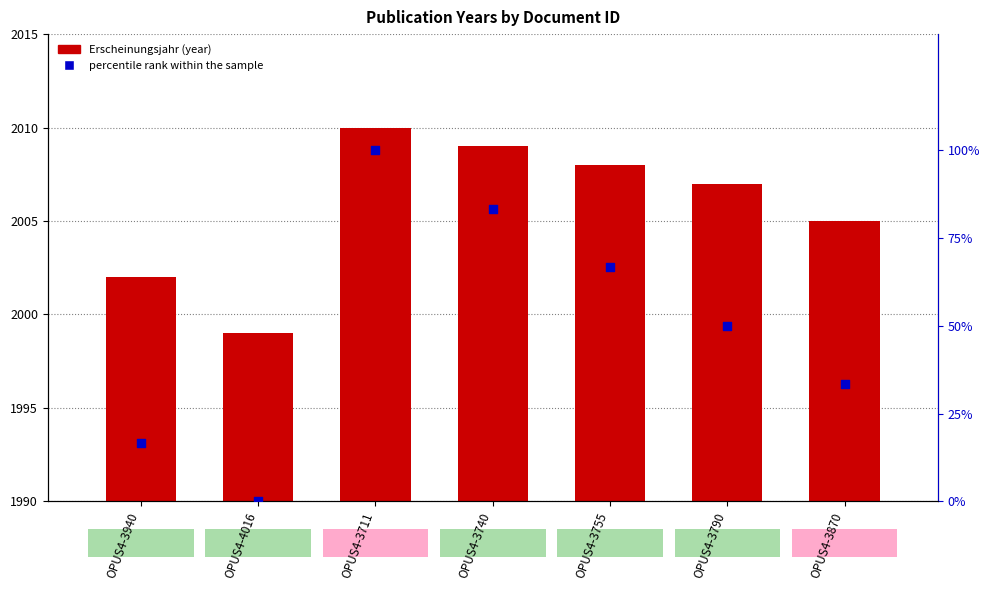

What is the total value across all series at OPUS4-3790?

2057.0